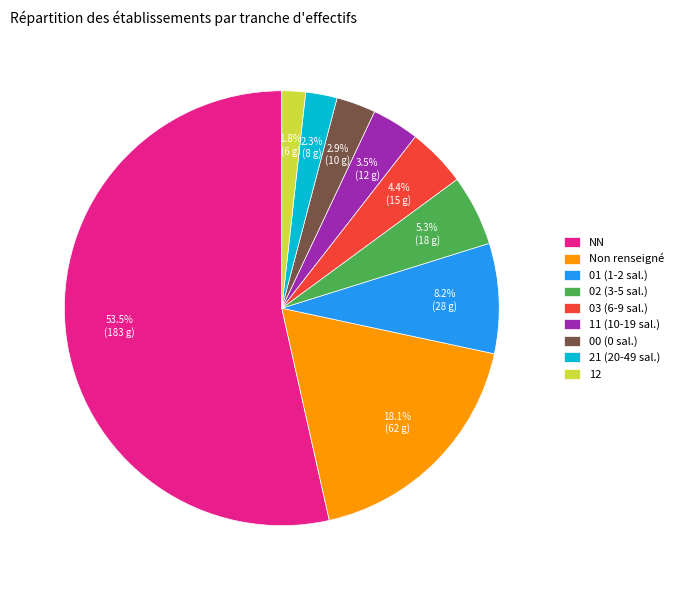

To the nearest percent, what is the average slice percentage?

11%